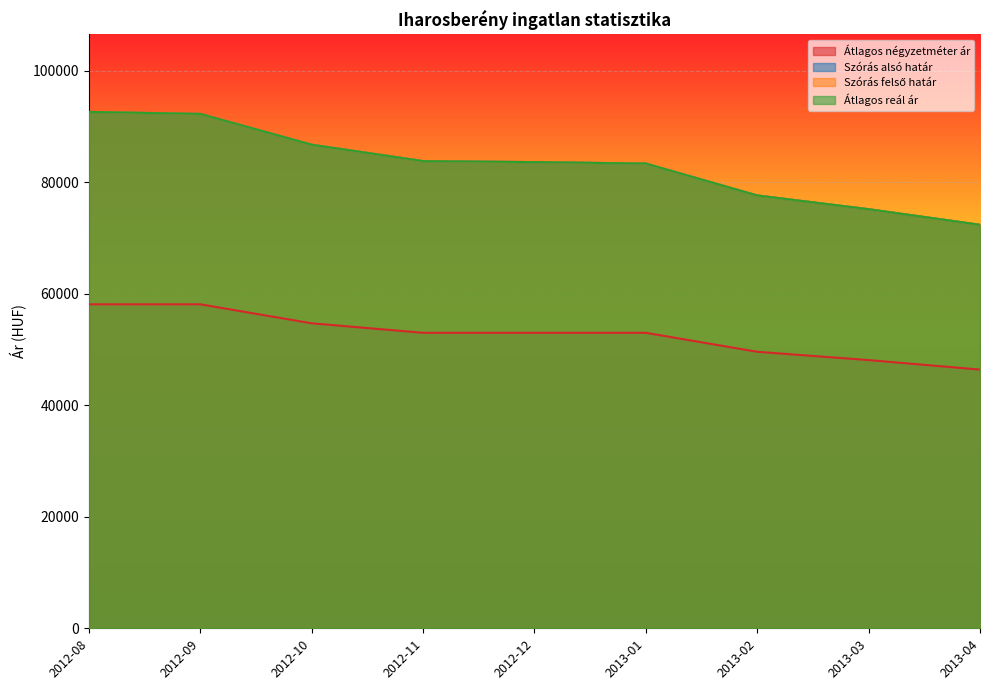

How many values in the Átlagos négyzetméter ár series exceed 52978?

3